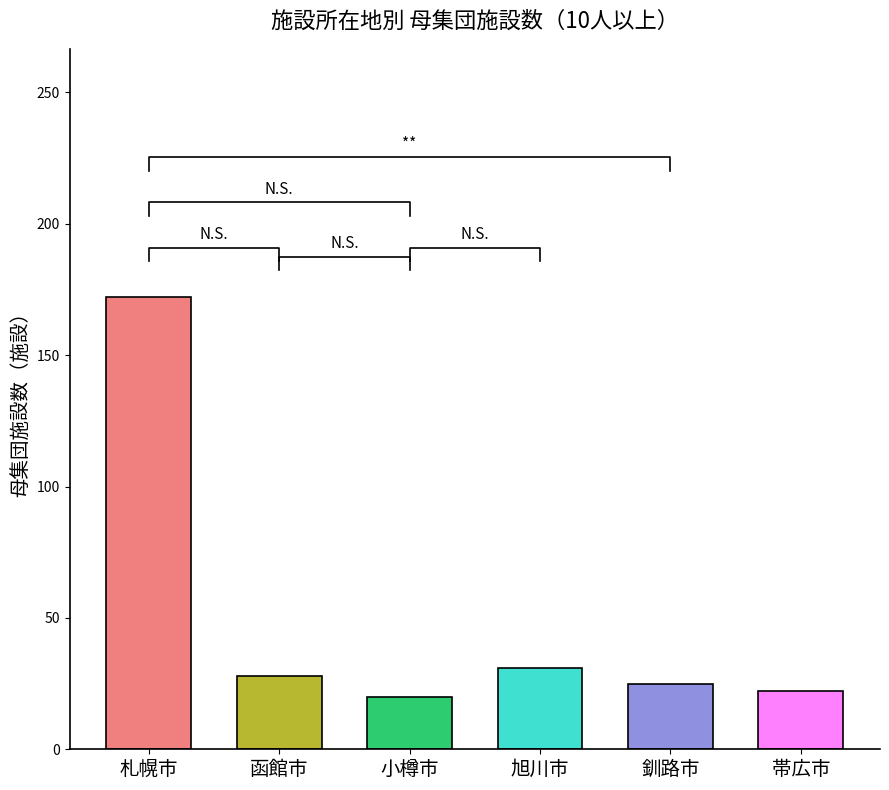

Does the chart contain any negative values?

No